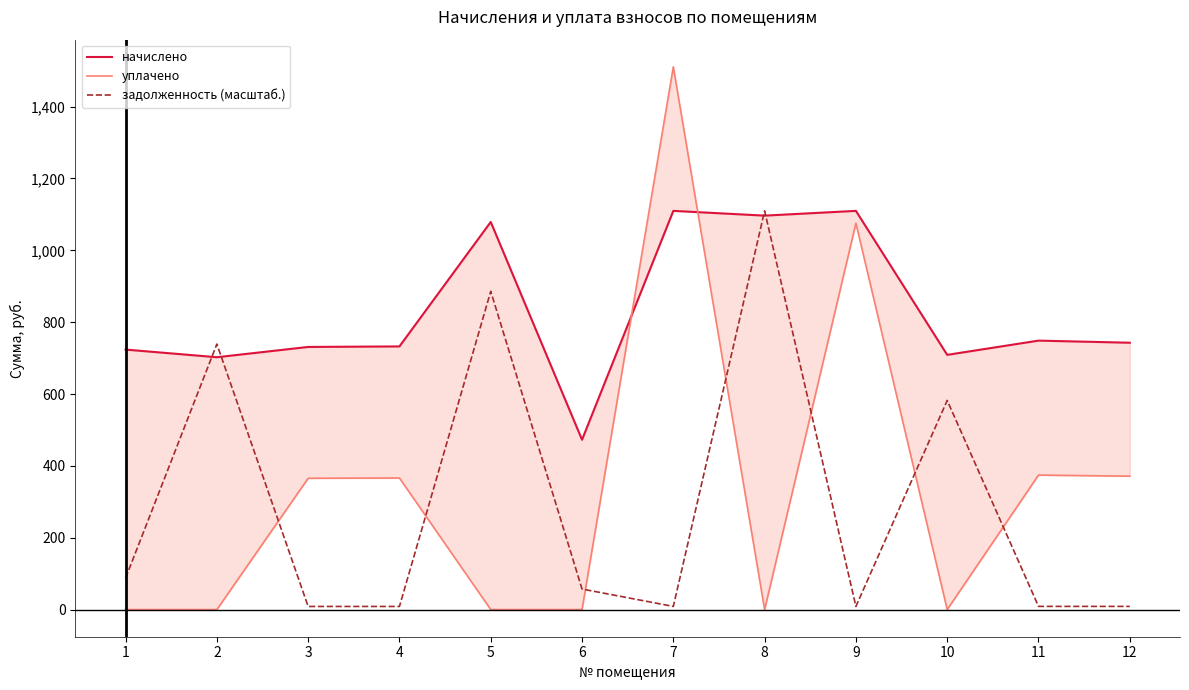

Which series changed the most between 2 and 10?

задолженность (масштаб.)